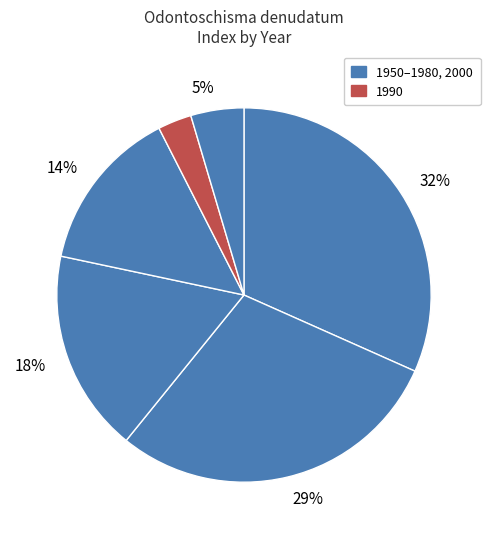

How many segments does this pie chart have?

6